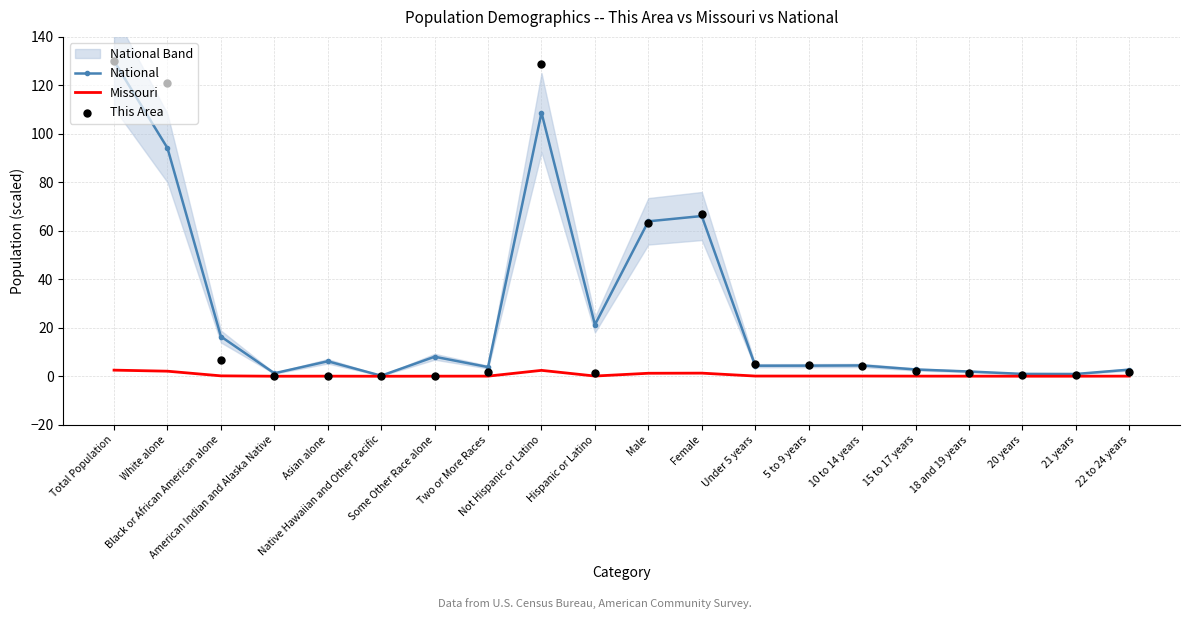

Which series contains the highest Y value?

National